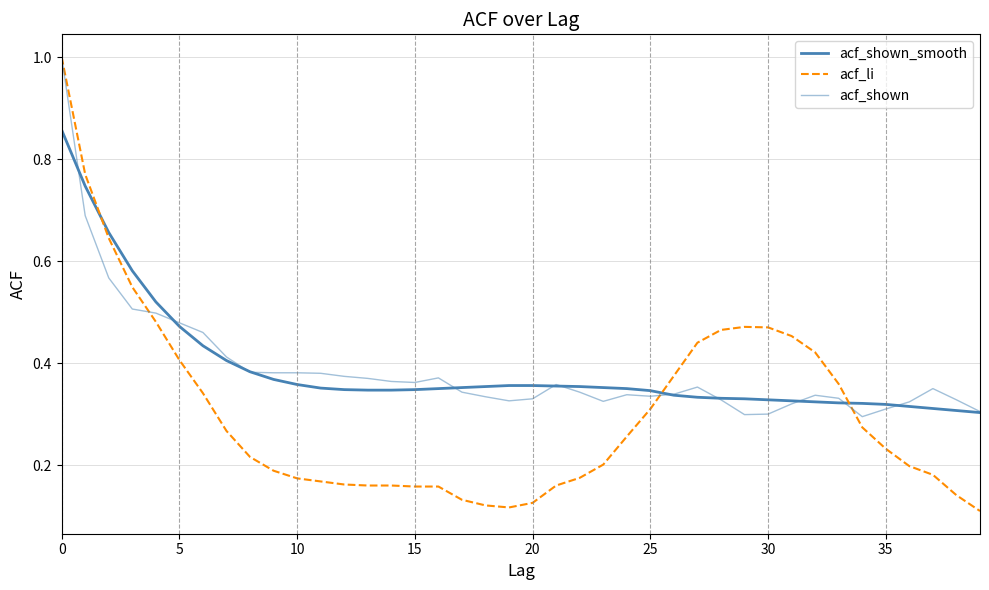

How many lines are shown in the chart?

3